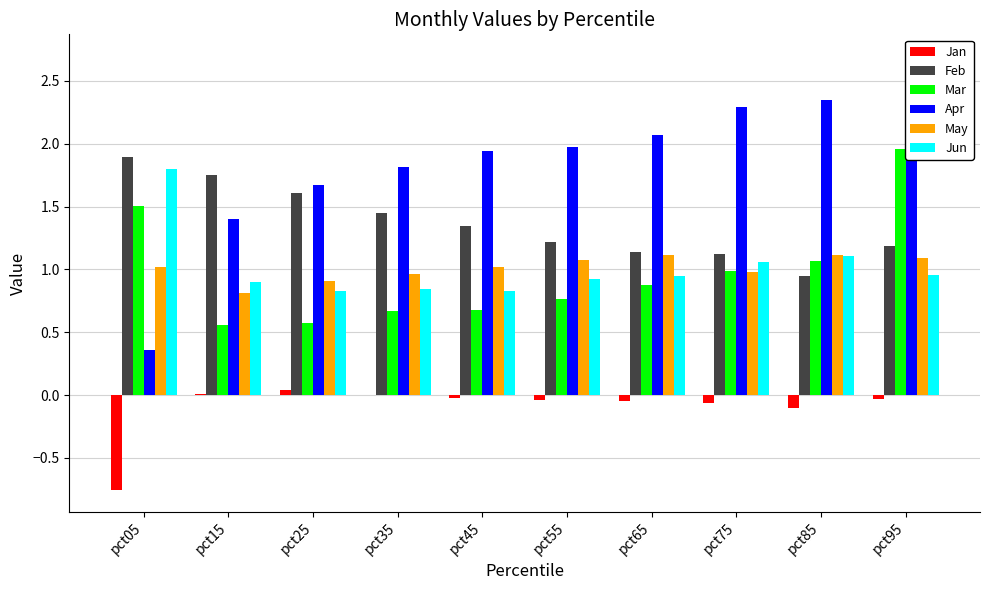

Is the value of Feb at pct45 greater than the value of Jan at pct75?

Yes